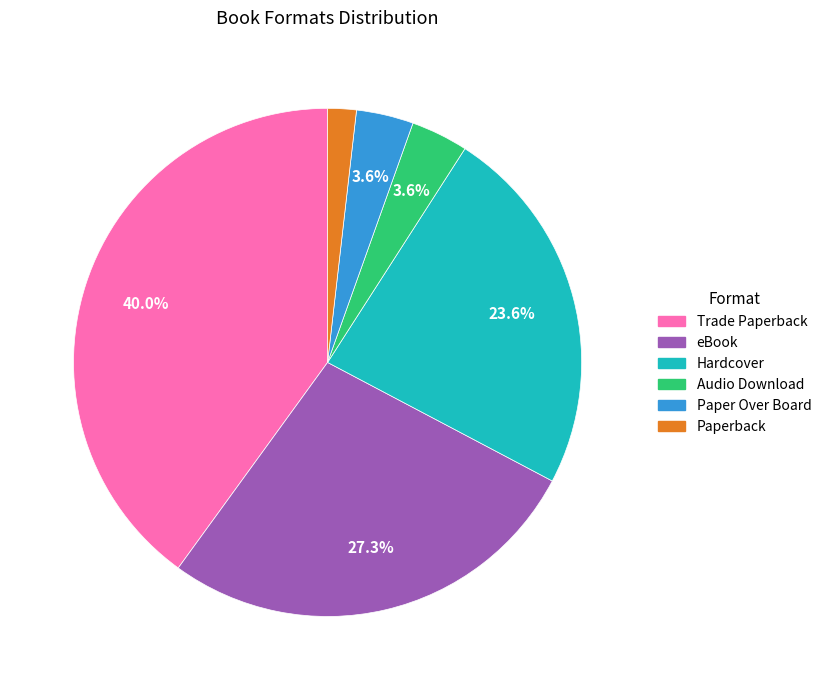

Do Paperback and Hardcover together represent more than half of the pie?

No